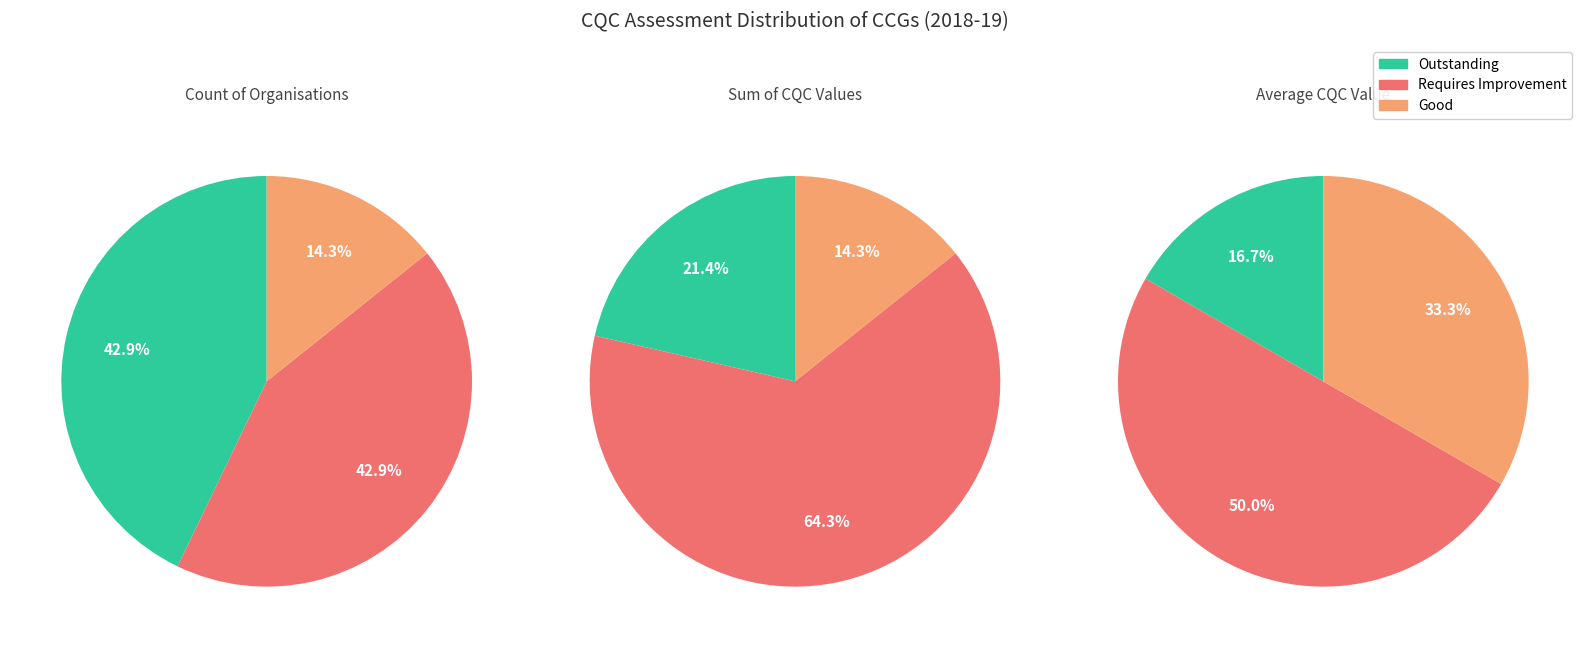

What percentage do Good and N/A - Data not available together represent?

14.3%